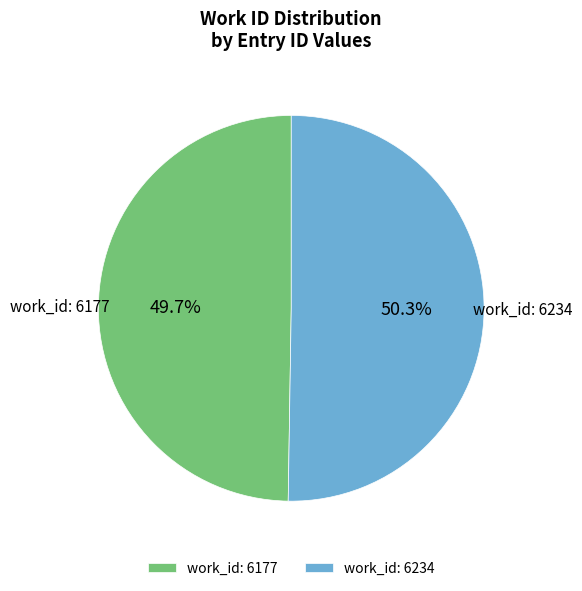

Count the number of slices in the pie.

2